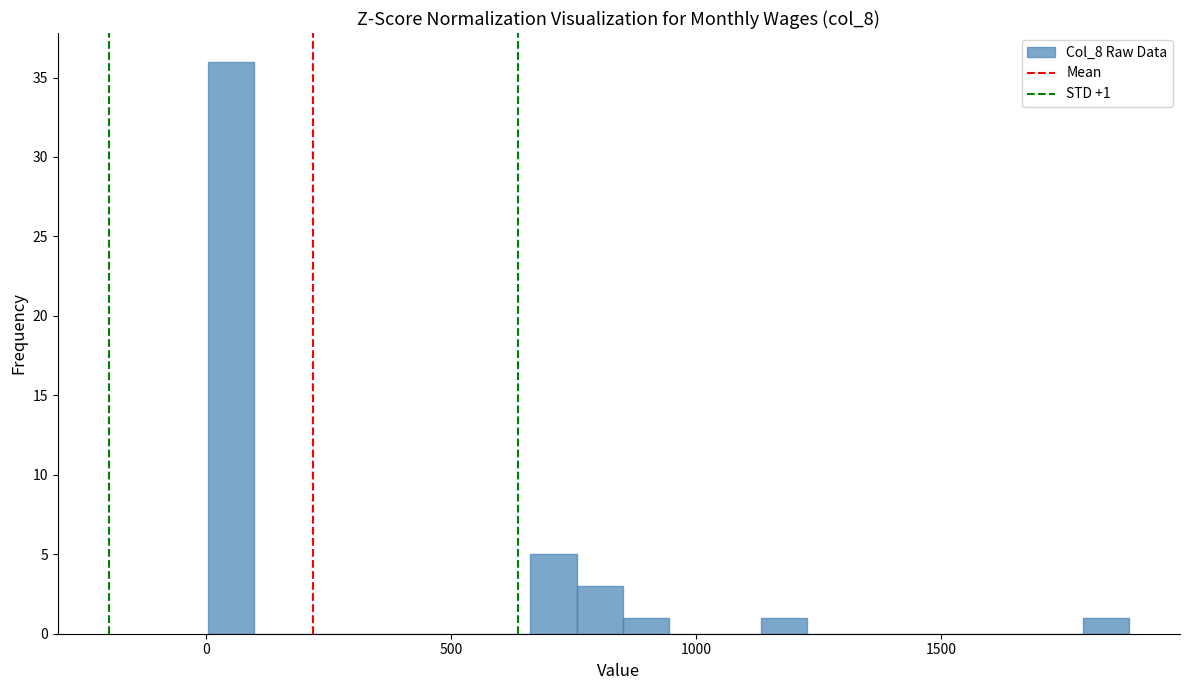

Around what value on the x-axis is the tallest bar? Give the approximate position of its centre, as read against the axis.

50